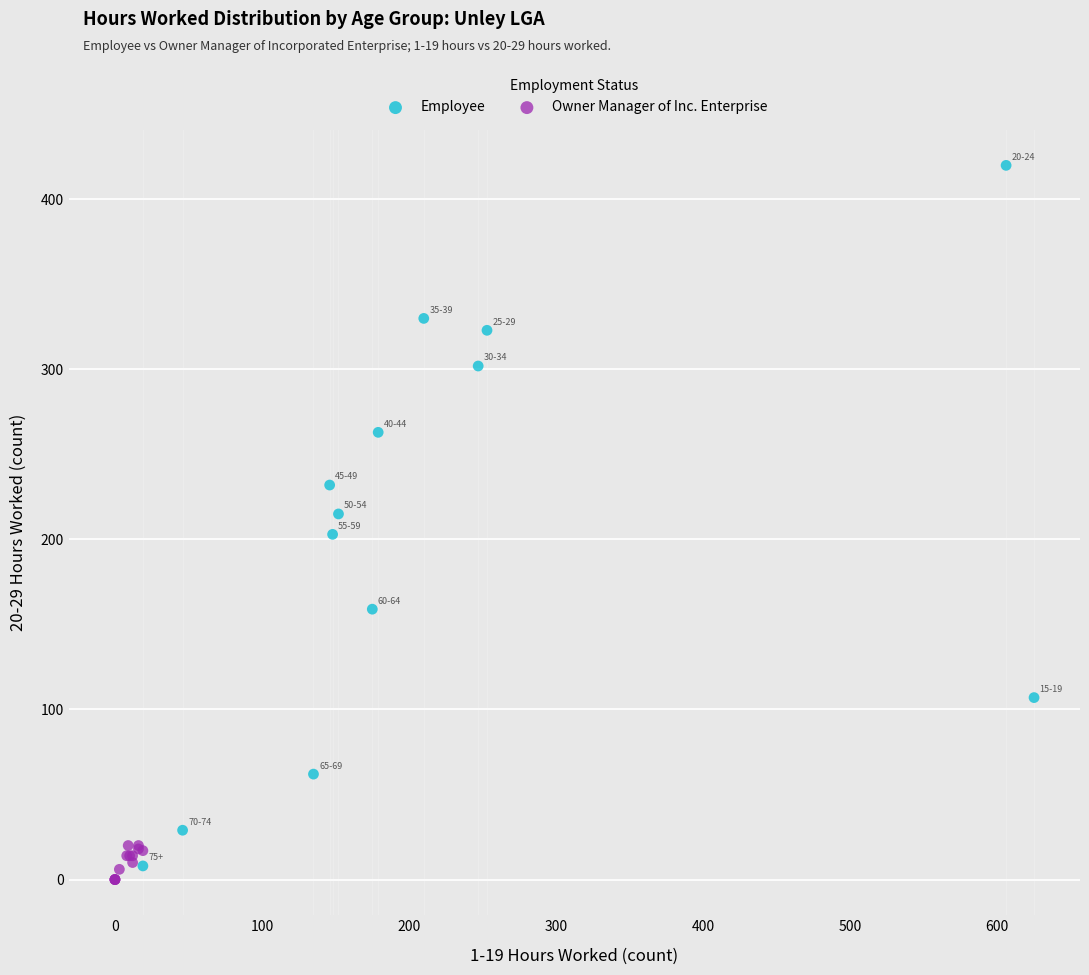

Which series has the largest Y range (max minus min)?

Employee